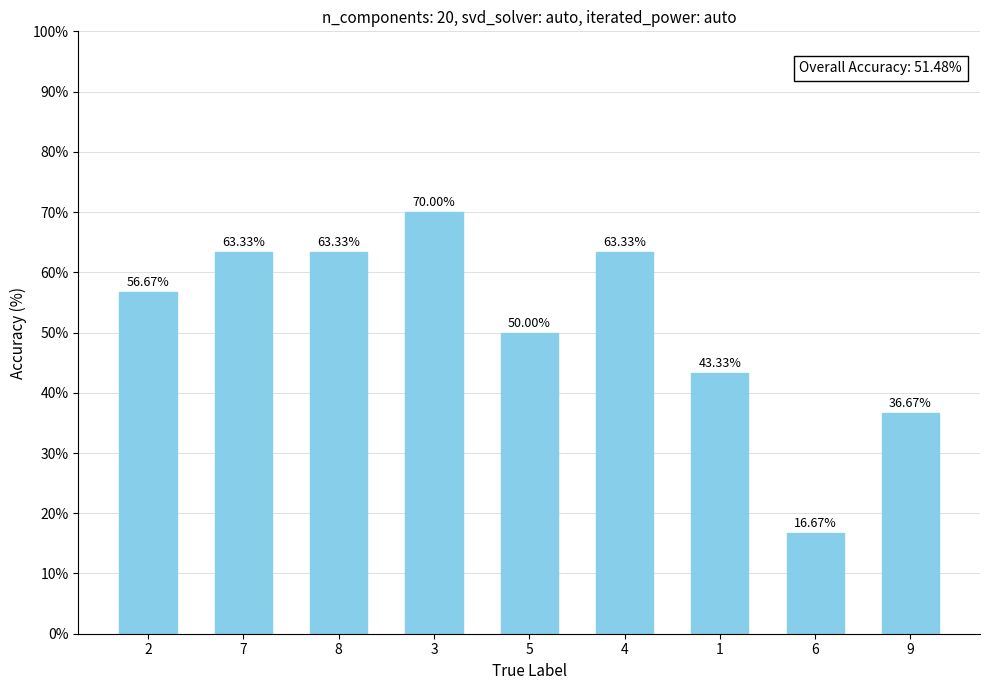

Does the chart contain any negative values?

No